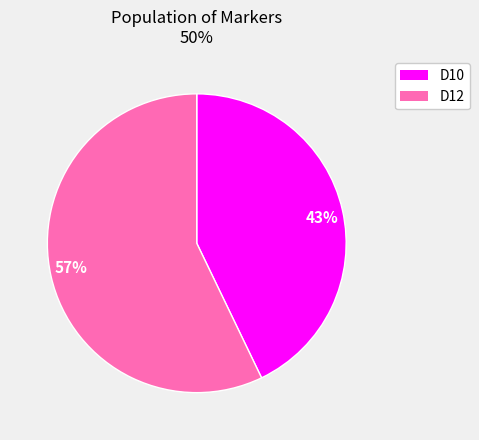

Is there any slice that represents more than half of the pie?

Yes